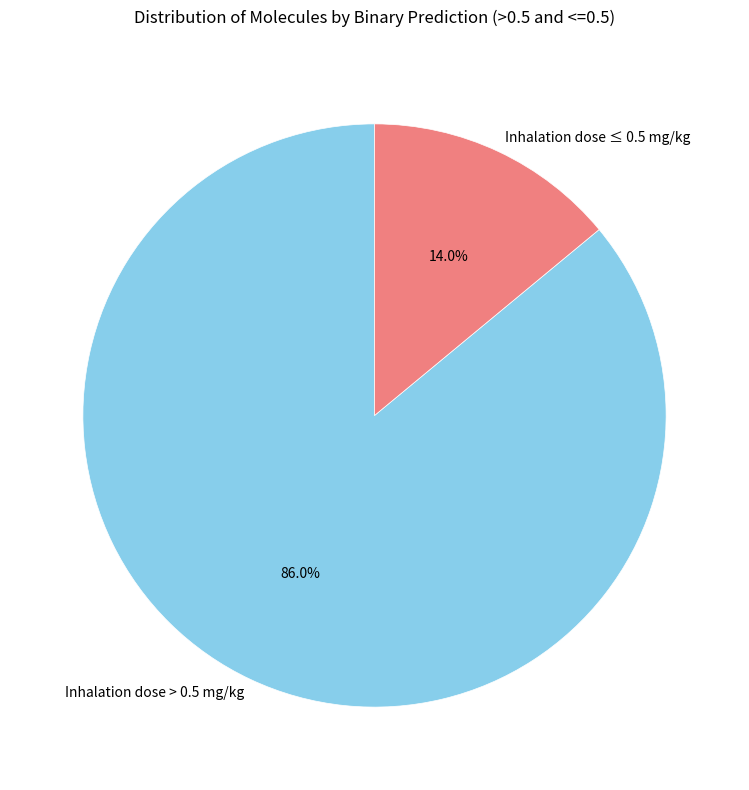

How many segments does this pie chart have?

2